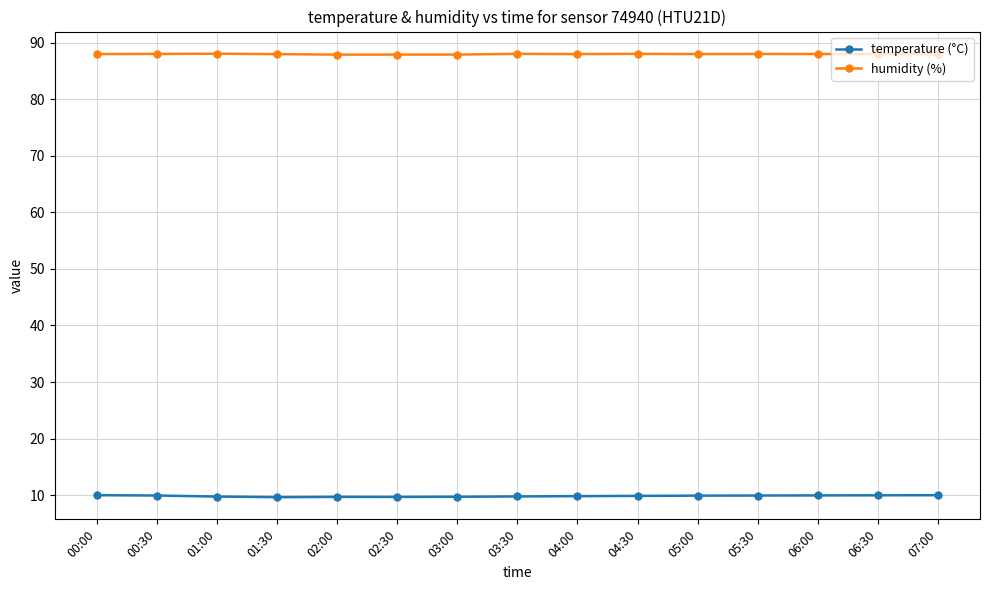

The temperature (°C) series shows 5.5 at 04:00. True or false?

False